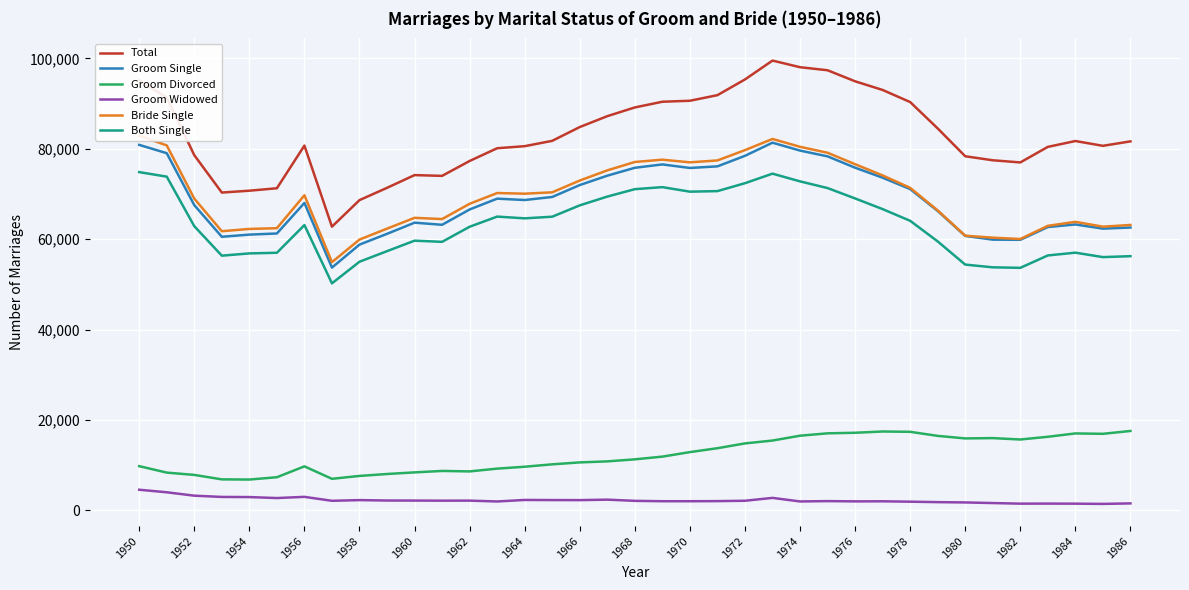

At which category is the sum across all series the highest?

23